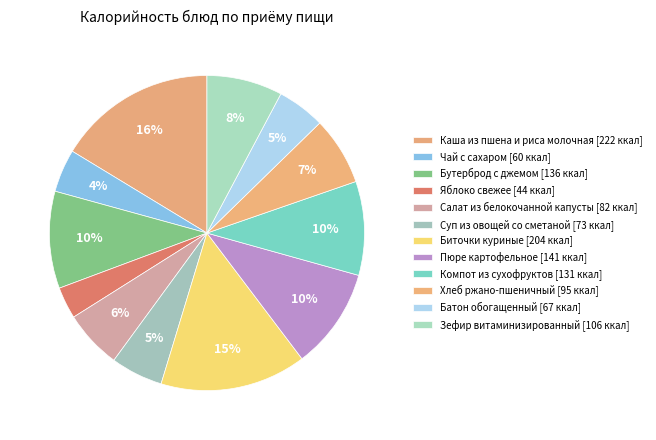

Rank the categories by value from lowest to highest.

Яблоко свежее, Чай с сахаром, Батон обогащенный, Суп из овощей со сметаной, Салат из белокочанной капусты, Хлеб ржано-пшеничный, Зефир витаминизированный, Компот из сухофруктов, Бутерброд с джемом, Пюре картофельное, Биточки куриные, Каша из пшена и риса молочная